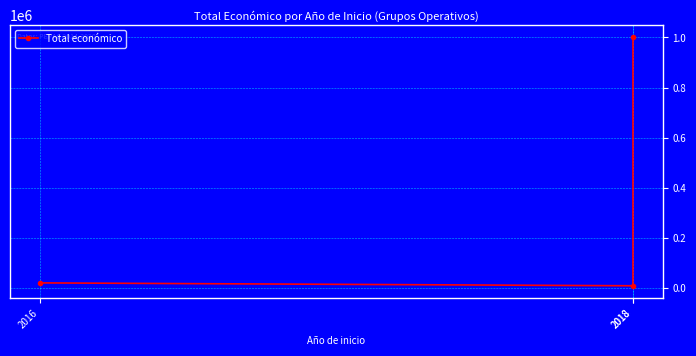

Reading left to right, extract all data points from this chart.

19478	7980	999992